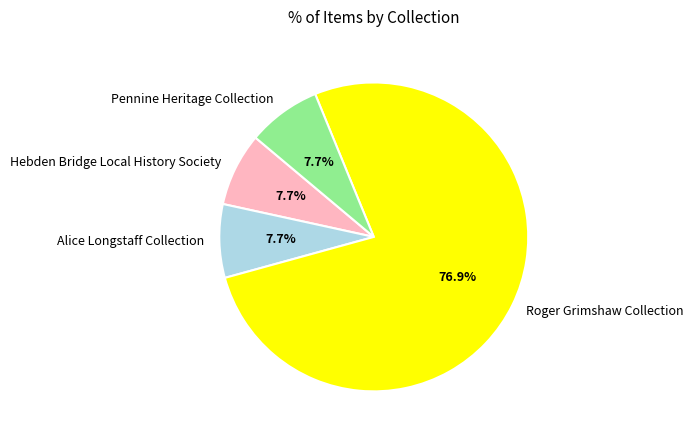

Which slice represents more than half of the pie?

Roger Grimshaw Collection